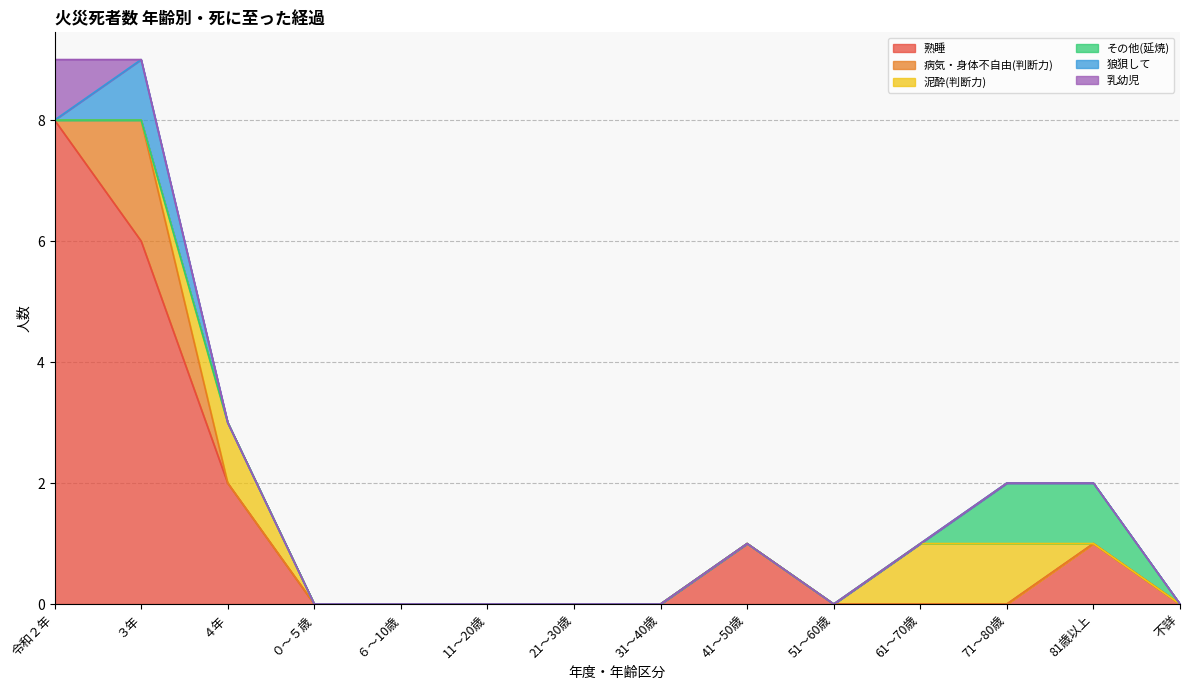

What is the label of the 3rd point from the right?

71～80歳